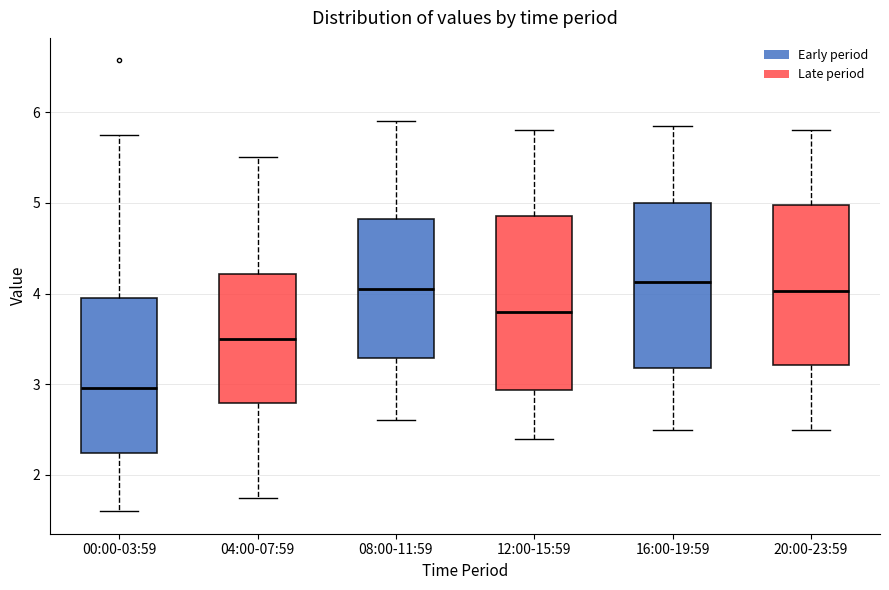

Reading left to right, read every box against the y-axis: the position of its median line, the range the box covers, and the ends of its whiskers. The values are not printed on the chart, so give them approximately, as read against the axis.

00:00-03:59: median 3.0, box 2.2 to 4.0, whiskers 1.6 to 5.8
04:00-07:59: median 3.5, box 2.8 to 4.2, whiskers 1.8 to 5.5
08:00-11:59: median 4.1, box 3.3 to 4.8, whiskers 2.6 to 5.9
12:00-15:59: median 3.8, box 2.9 to 4.9, whiskers 2.4 to 5.8
16:00-19:59: median 4.1, box 3.2 to 5.0, whiskers 2.5 to 5.9
20:00-23:59: median 4.0, box 3.2 to 5.0, whiskers 2.5 to 5.8